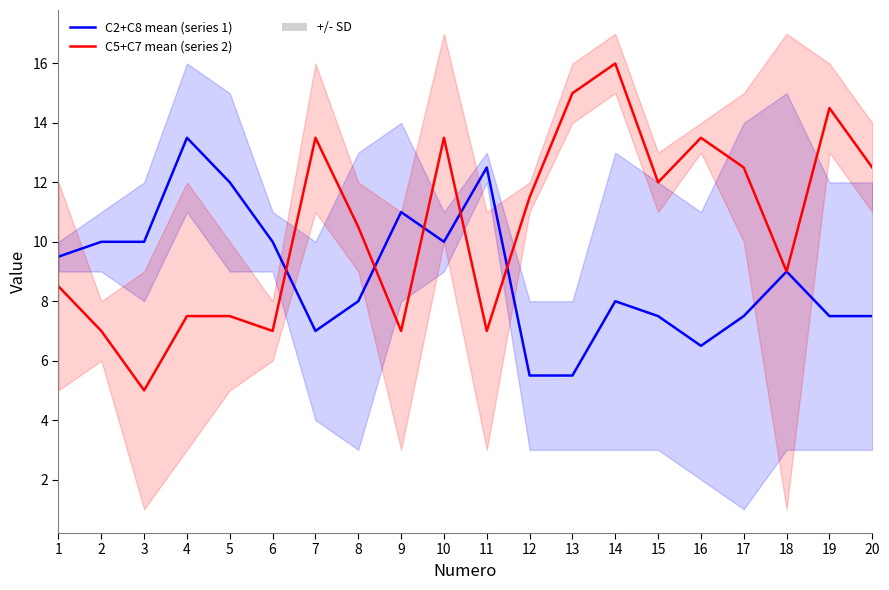

True or false: C2+C8 mean (series 1) has a value of 7.5 at 20.

True